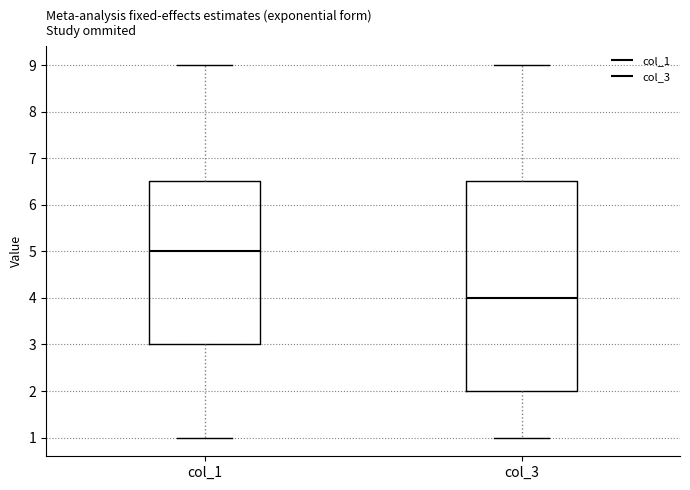

Reading left to right, read every box against the y-axis: the position of its median line, the range the box covers, and the ends of its whiskers. The values are not printed on the chart, so give them approximately, as read against the axis.

col_1: median 5.0, box 3.0 to 6.5, whiskers 1.0 to 9.0
col_3: median 4.0, box 2.0 to 6.5, whiskers 1.0 to 9.0